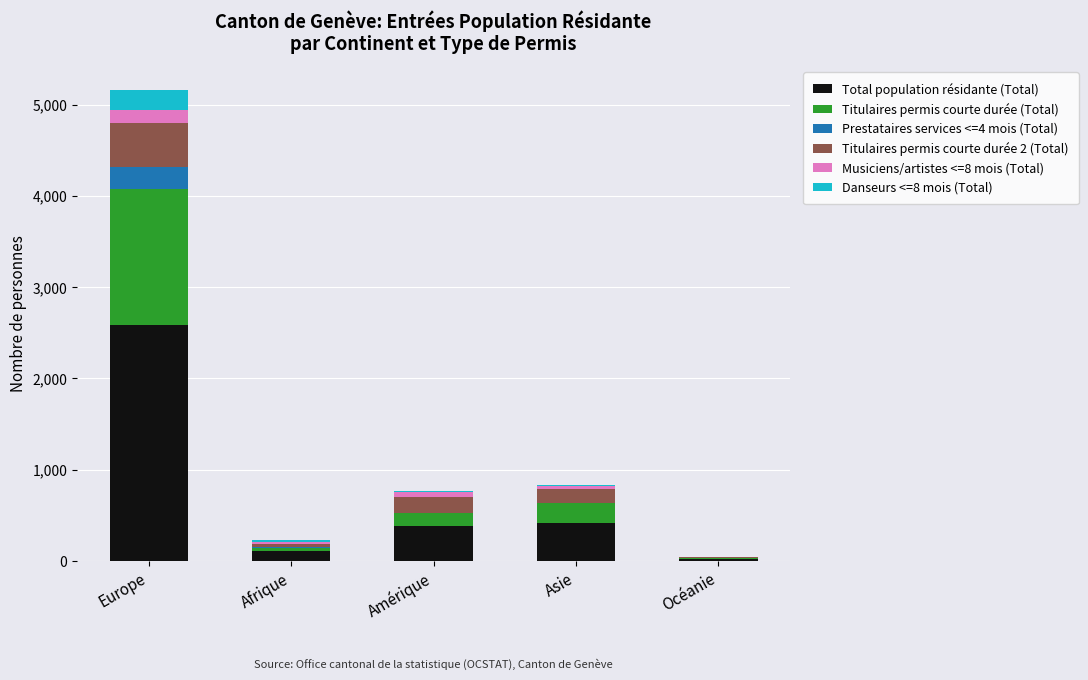

What is the highest value of the Total population résidante (Total) series?

2582